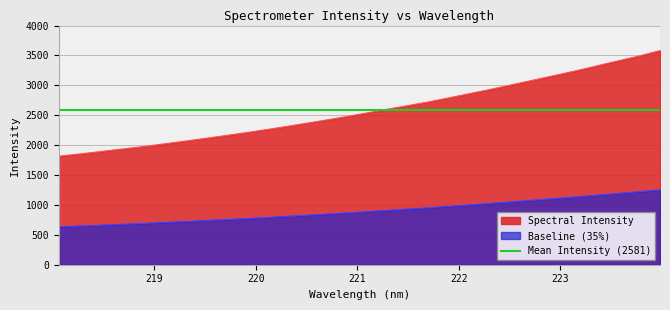

Which category has the lowest value across all series?

218.0596